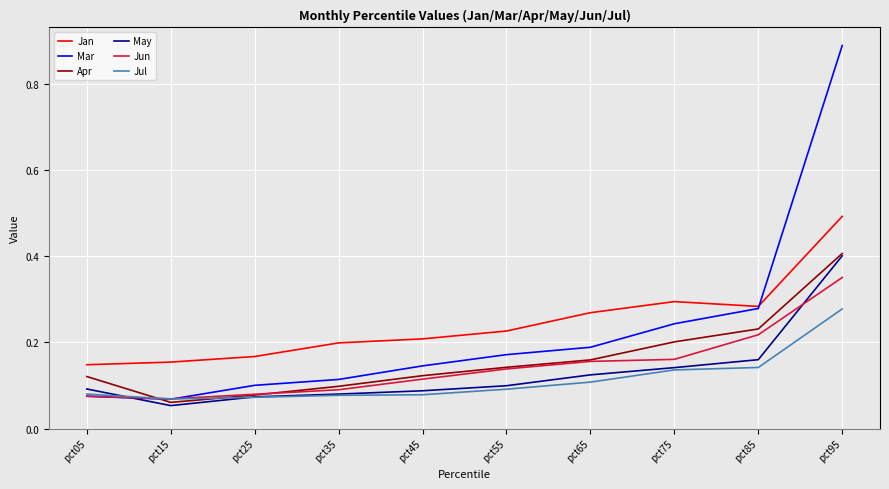

Is the value of Apr at pct85 greater than the value of Jan at pct25?

Yes